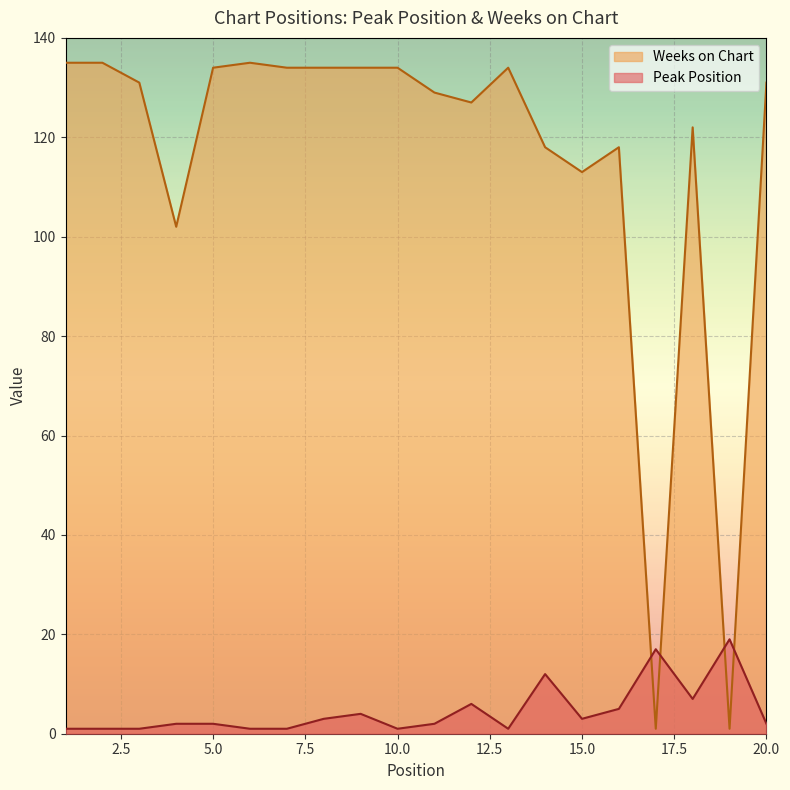

Is it true that Peak Position equals 1 at 10?

False